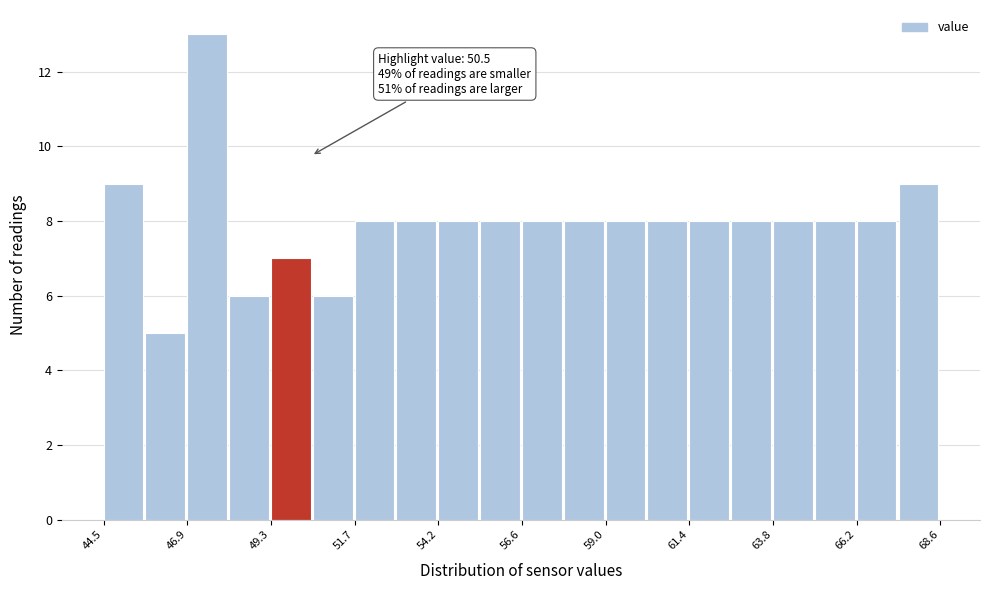

Around what value on the x-axis is the tallest bar? Give the approximate position of its centre, as read against the axis.

47.5